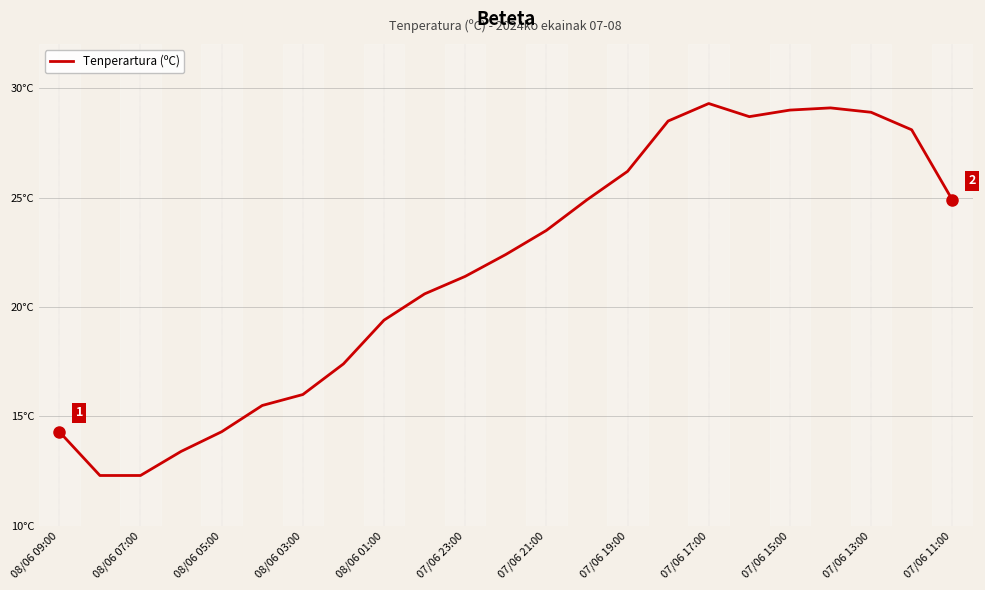

Does the chart display data point markers on the line(s)?

No